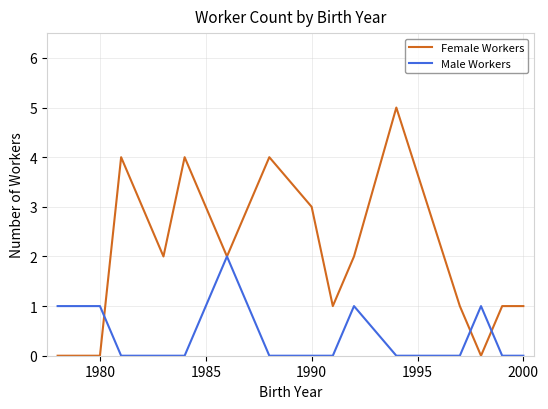

What is the difference between the maximum and minimum values in the Male Workers series?

2